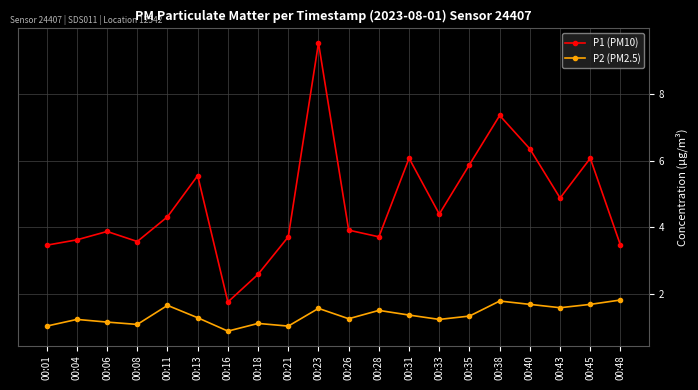

True or false: P2 (PM2.5) has a value of 2.1 at 00:31.

False